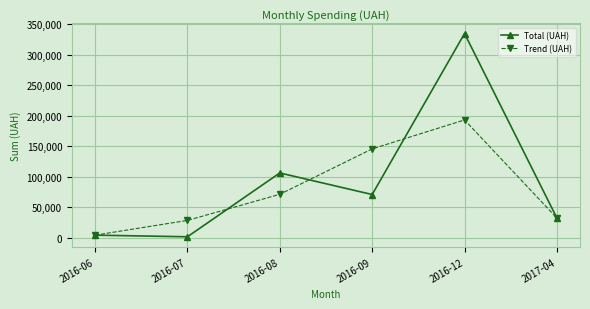

At how many categories does at least one series exceed 271951?

1